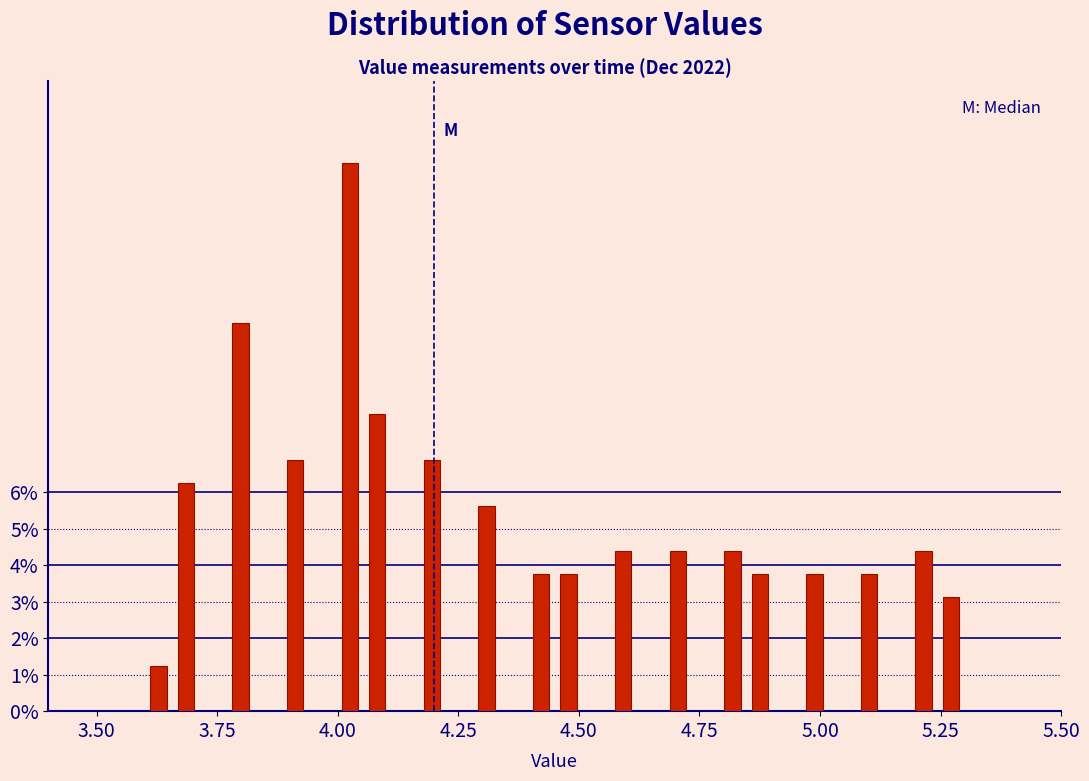

Read against the x-axis, roughly where is the centre of the tallest bar?

4.05